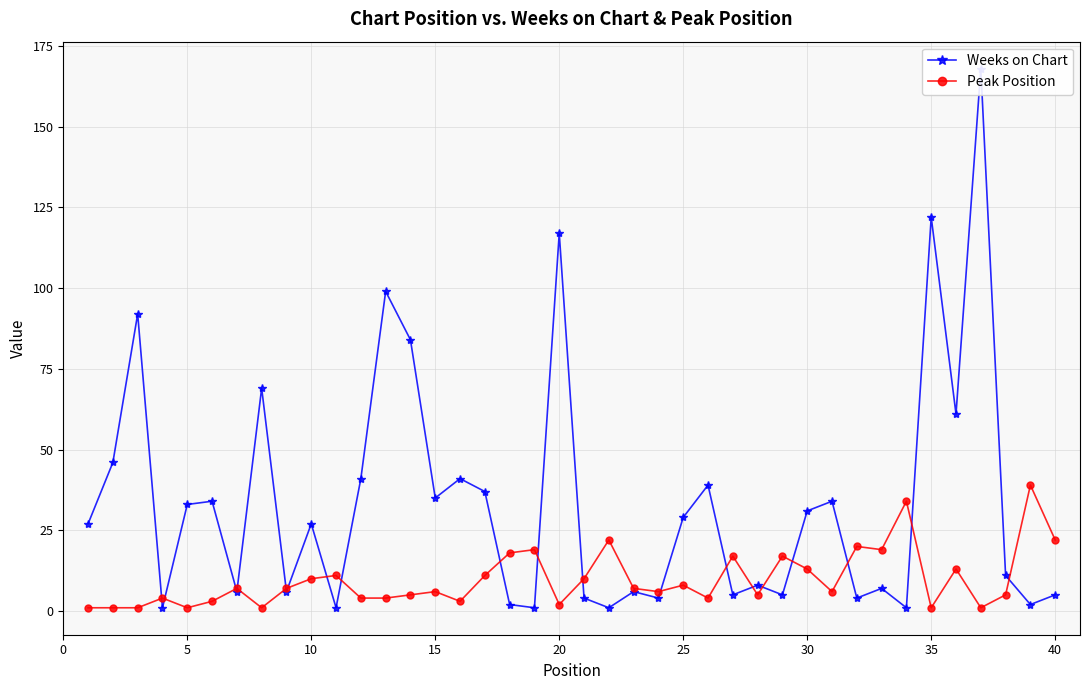

The Peak Position series shows 8 at 25. True or false?

True